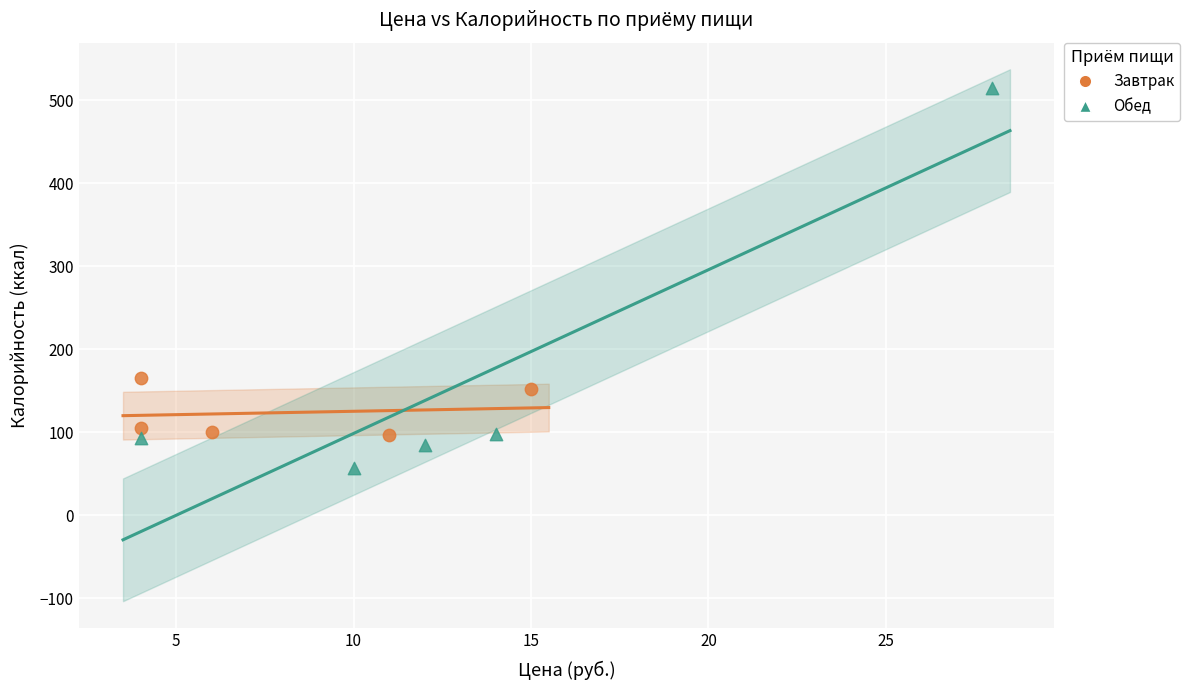

Which series contains the highest Y value?

Обед